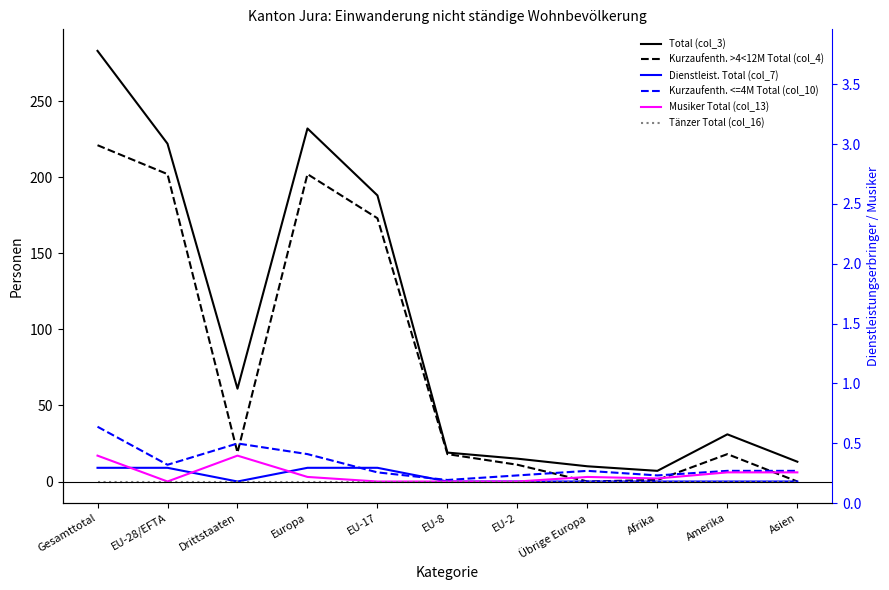

What position from the left is Gesamttotal?

1